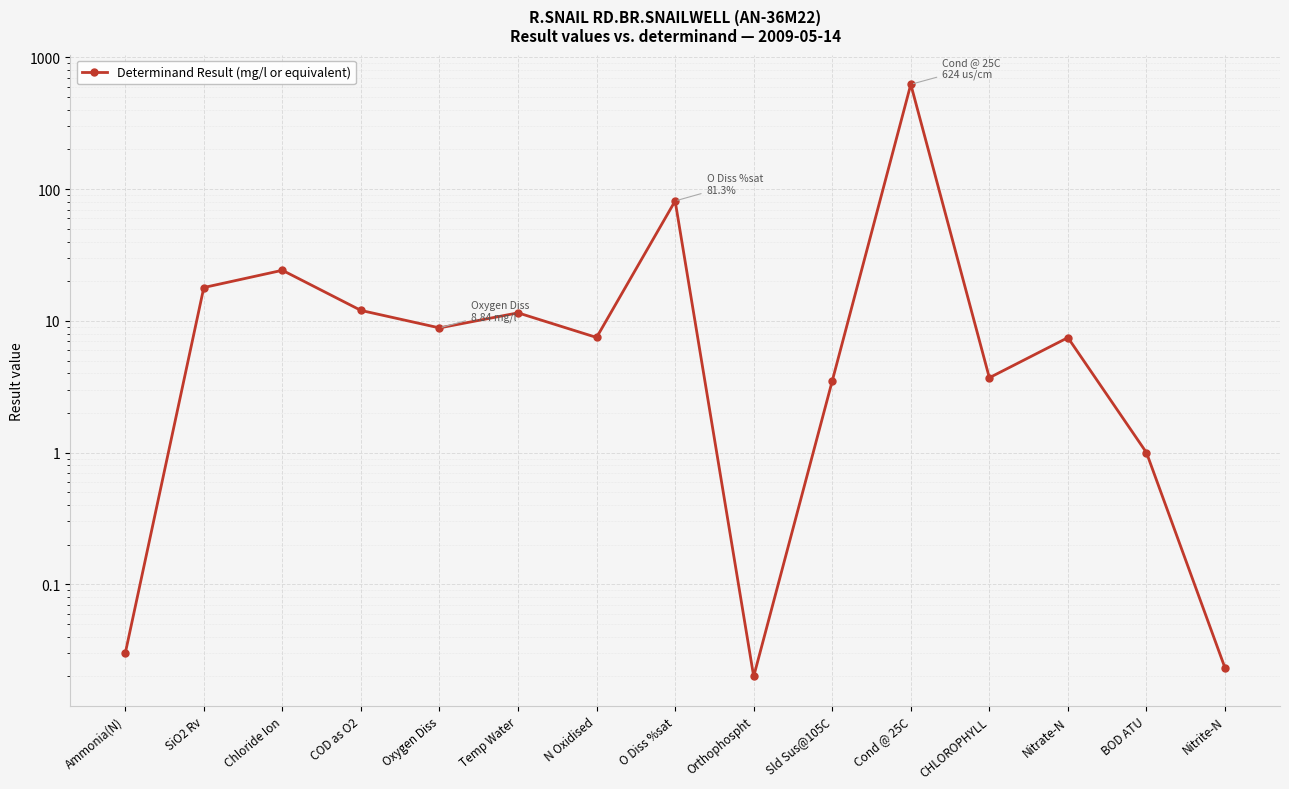

List the labels in order of value, largest first.

Cond @ 25C, O Diss %sat, Chloride Ion, SiO2 Rv, COD as O2, Temp Water, Oxygen Diss, N Oxidised, Nitrate-N, CHLOROPHYLL, Sld Sus@105C, BOD ATU, Ammonia(N), Nitrite-N, Orthophospht